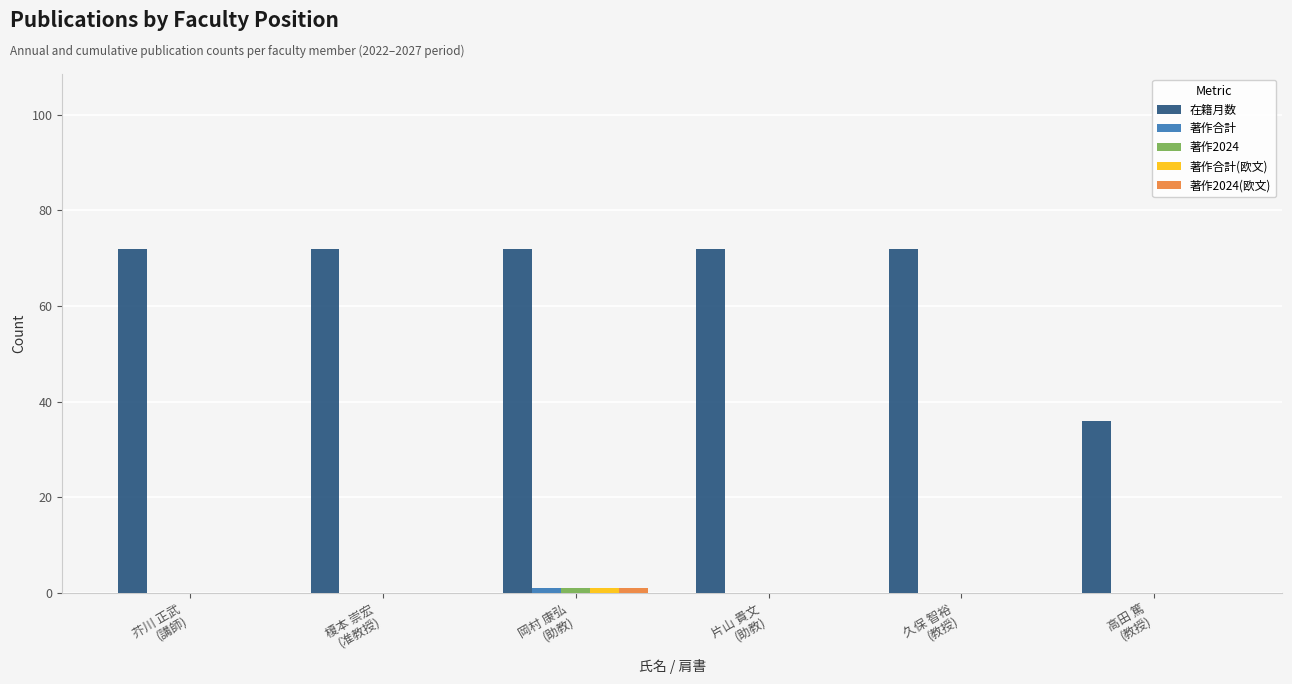

Which series has the largest total across all categories?

在籍月数